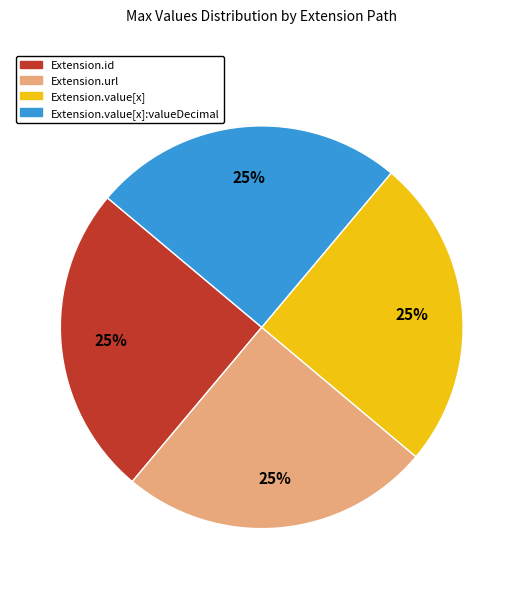

To the nearest percent, what is the average slice percentage?

25%